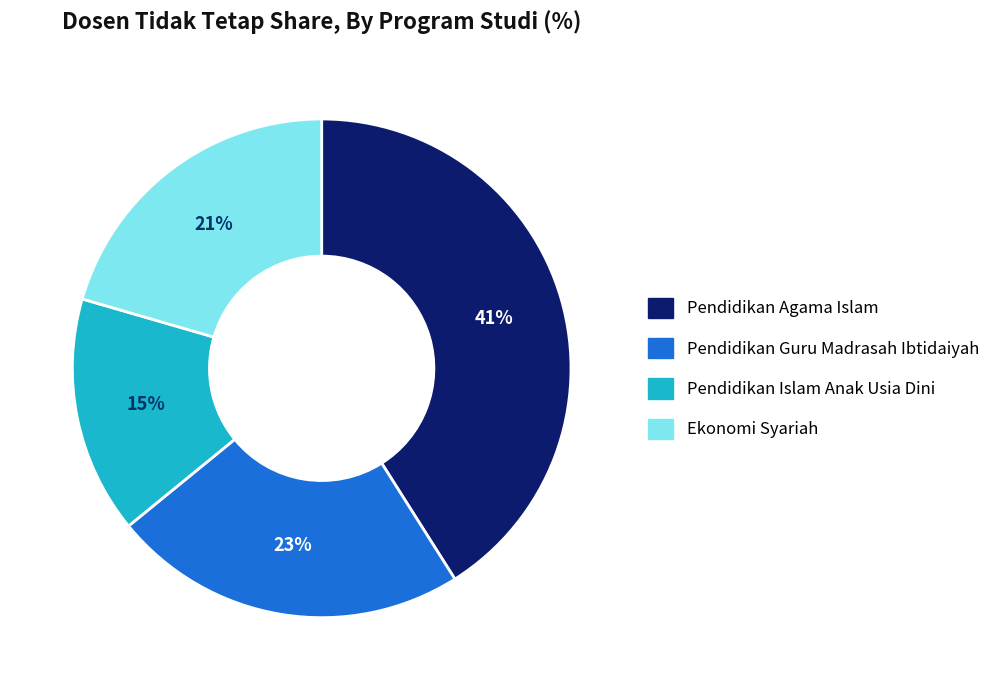

Is it true that Pendidikan Guru Madrasah Ibtidaiyah is 23% of the pie?

True